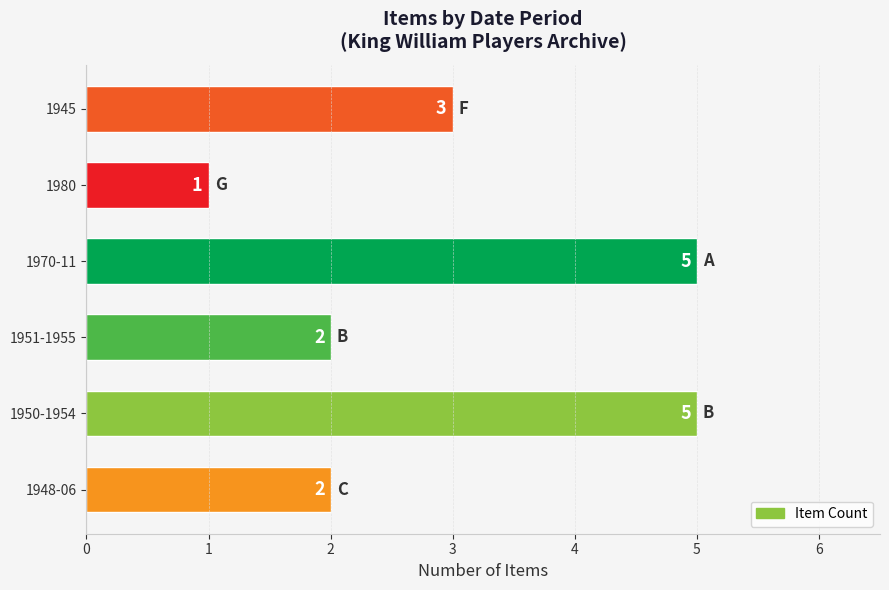

At which label is the value closest to 3?

1945